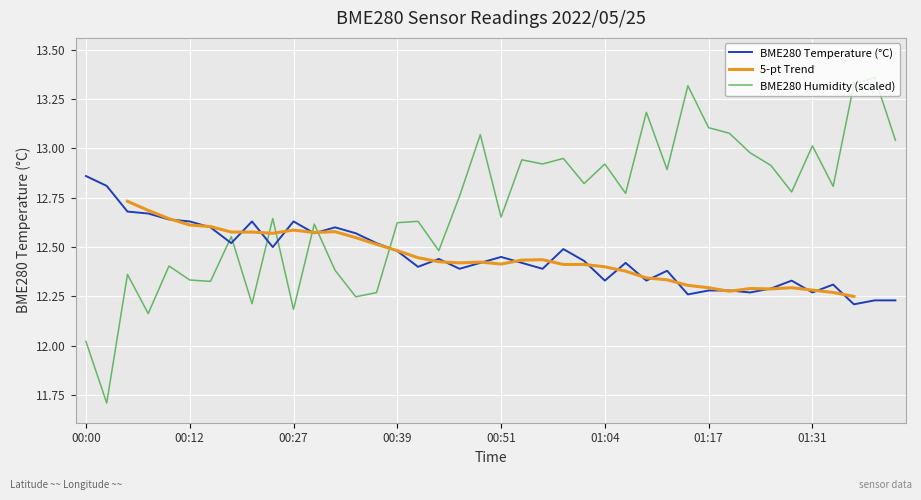

How many intersections are there between BME280_temperature and BME280_humidity?

7